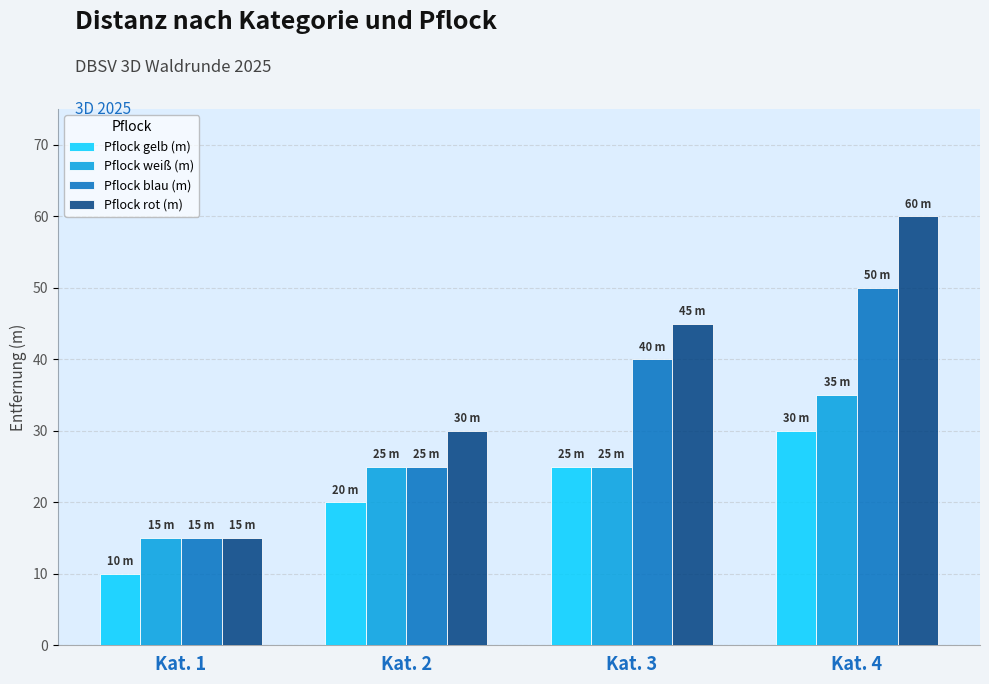

True or false: Pflock gelb (m) has a value of 30 at Kat. 4.

True